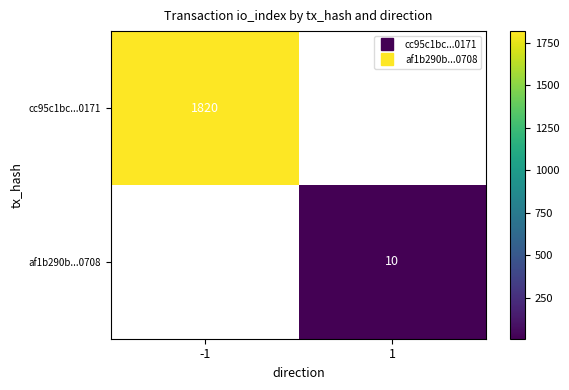

What is the maximum value for cc95c1bc...0171?

1820.0